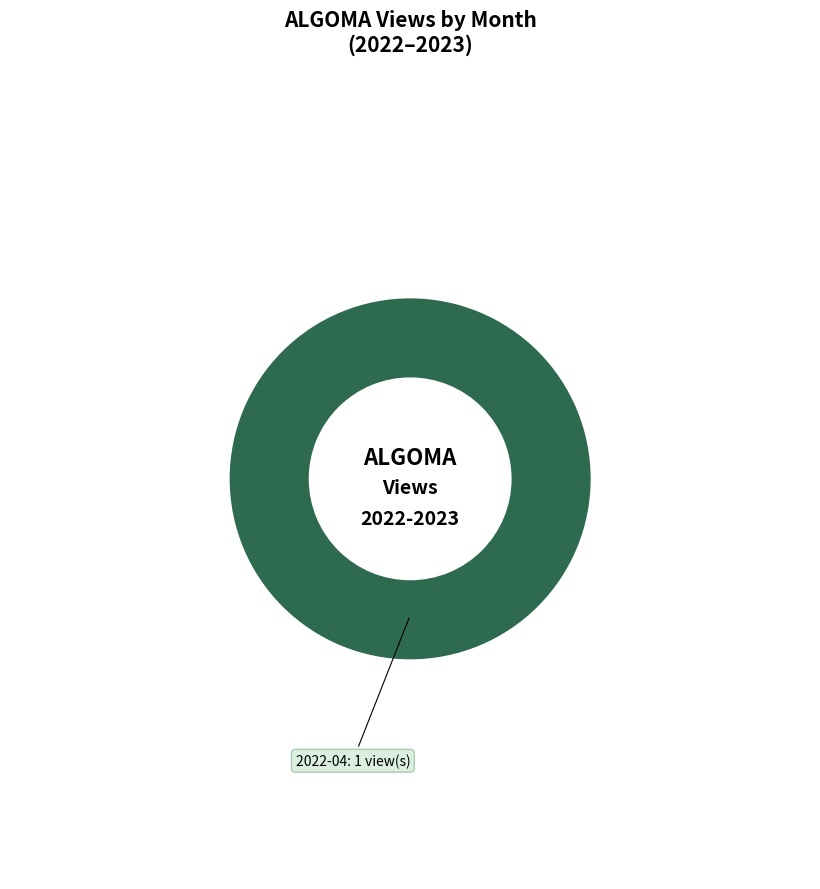

What is the majority slice?

ALGOMA